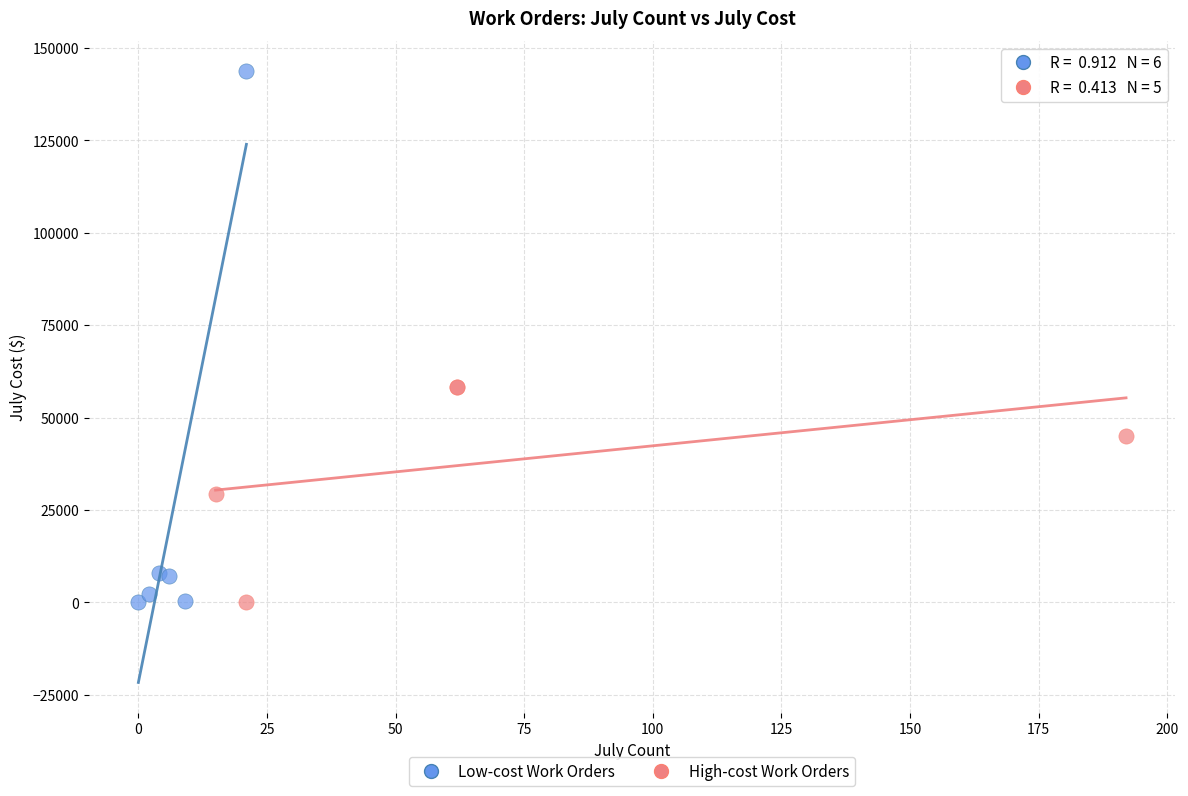

Which series reaches the maximum Y coordinate?

Low-cost Work Orders